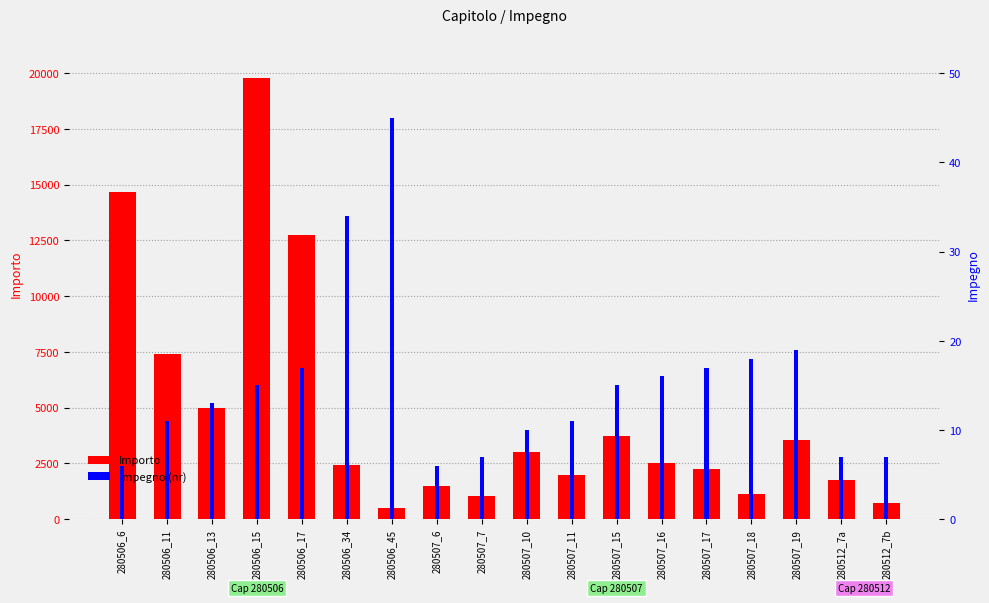

Where is Impegno nearest to the value 25?

280507_19